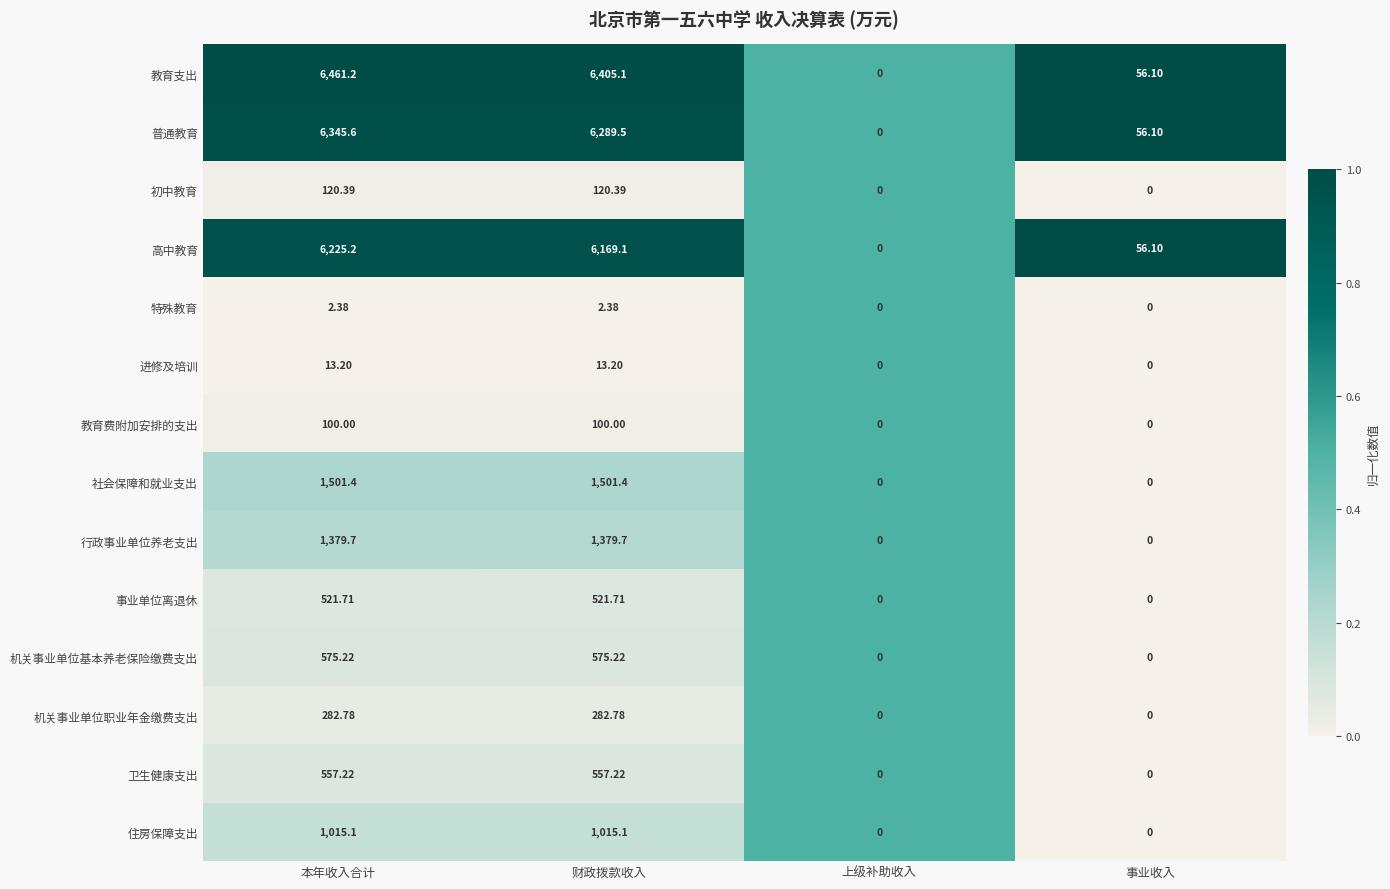

How many distinct data groups are displayed?

14